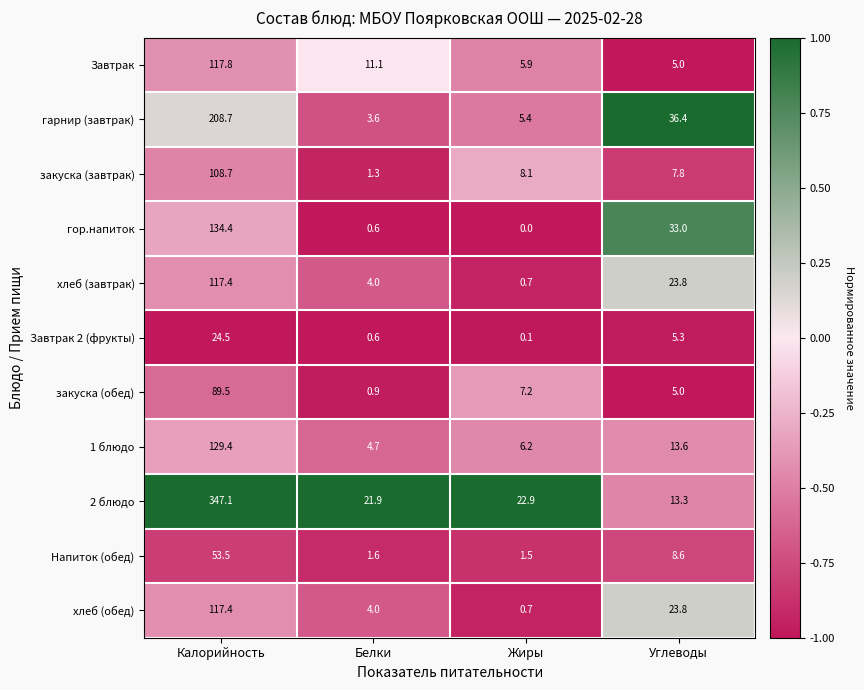

Read the Завтрак 2 (фрукты) value at Калорийность.

24.5